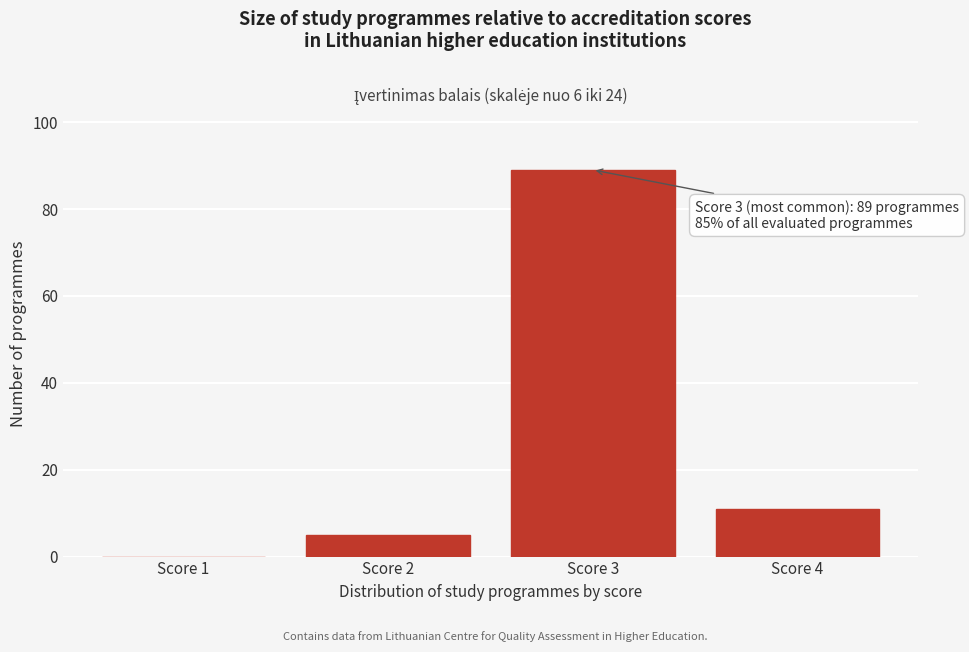

Reading left to right, extract all data points from this chart.

Score 1=0	Score 2=5	Score 3=89	Score 4=11